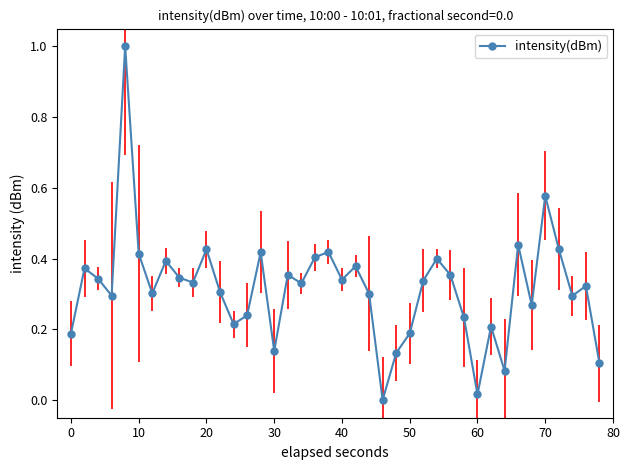

What is the sum of all values?

12.6